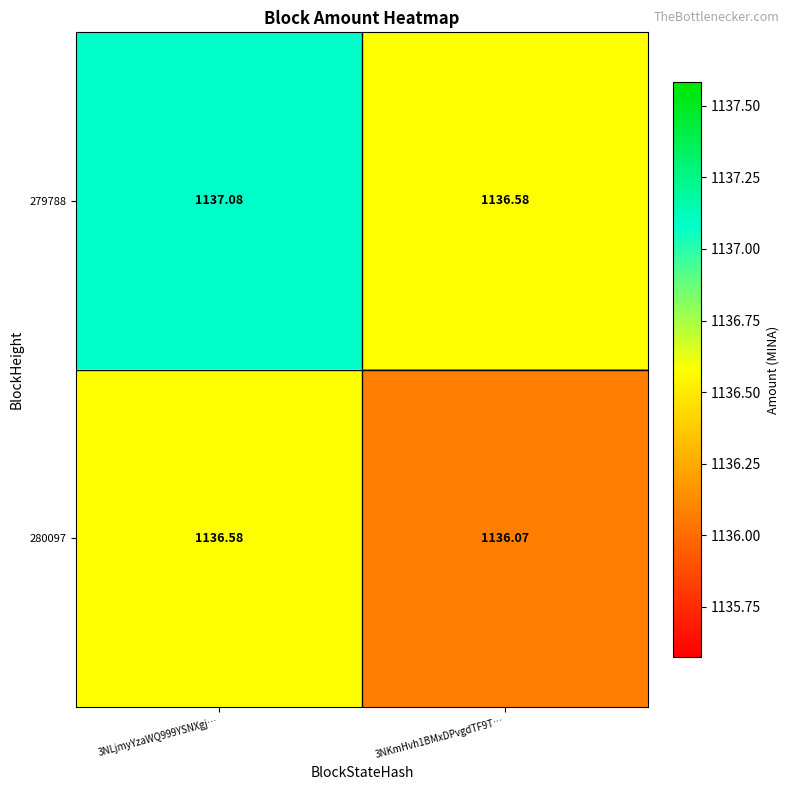

How many distinct data groups are displayed?

2